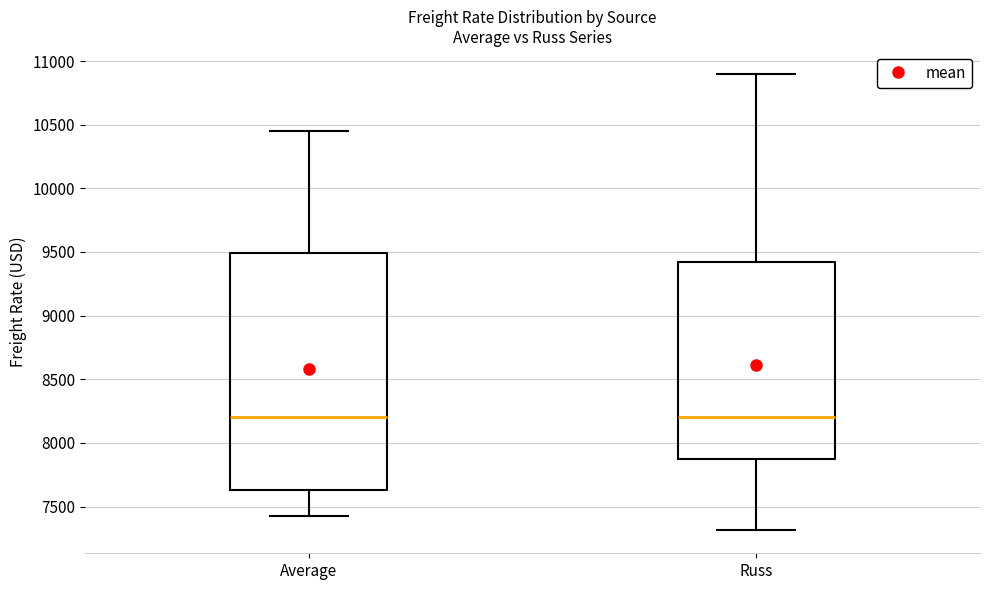

Where does the lower whisker of the box for Russ end on the y-axis? The values are not printed on the chart, so give them approximately, as read against the axis.

7300